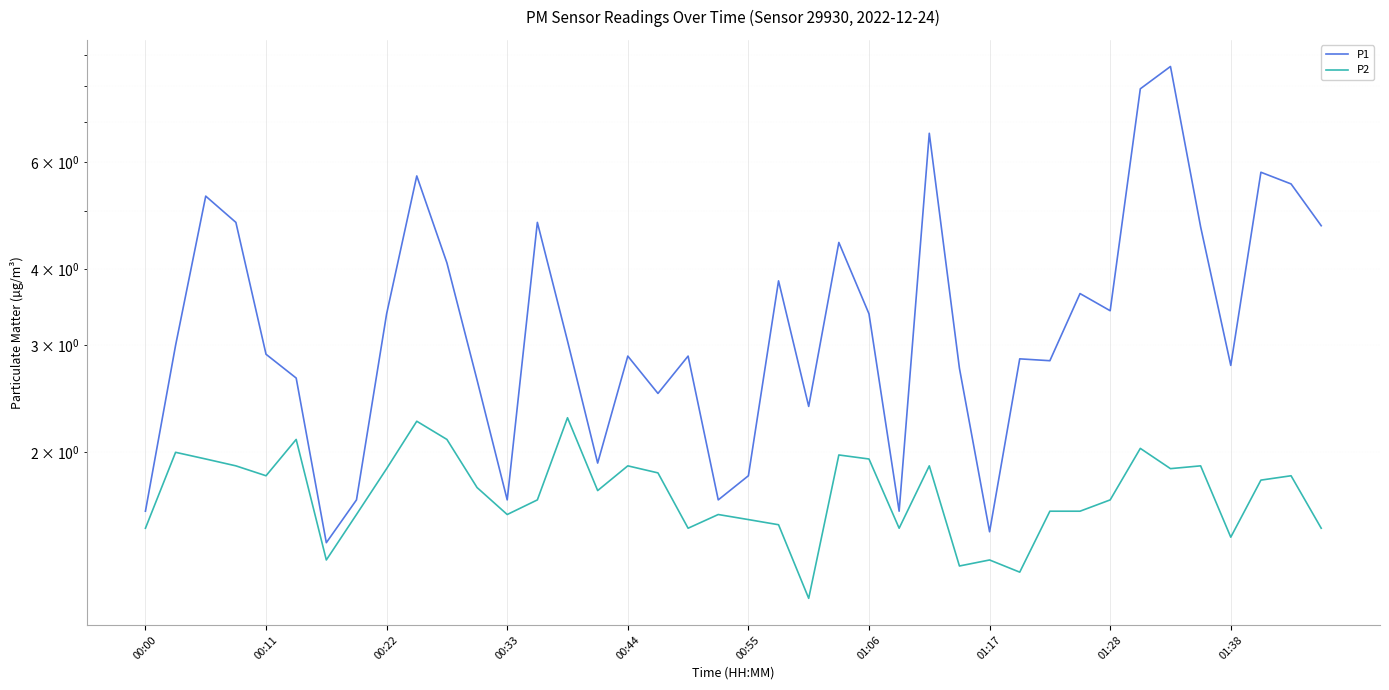

What is the value of the P1 point at the 14th from the left?

4.8